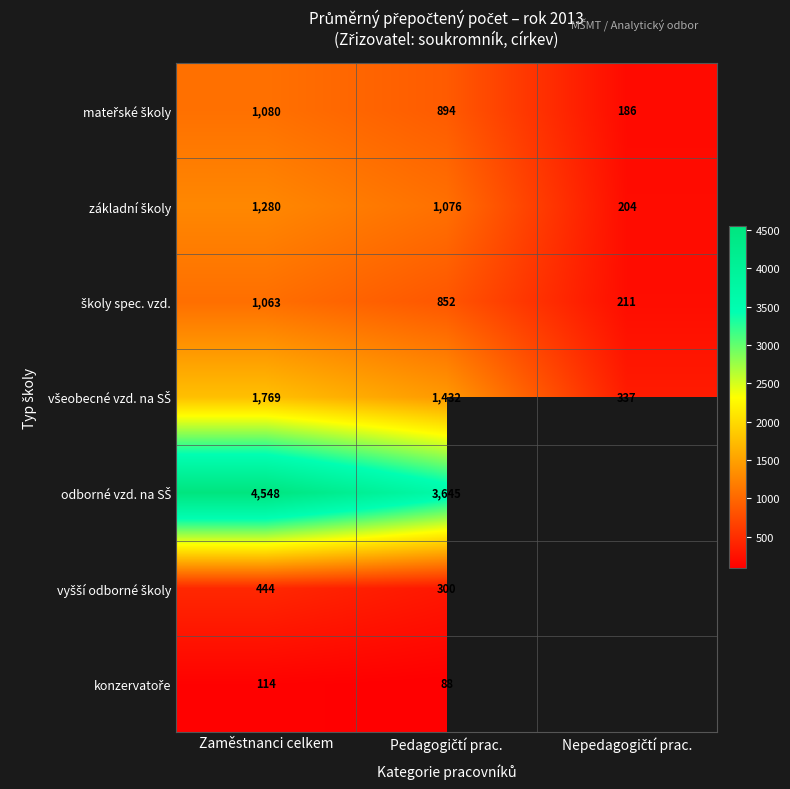

What is the total value across all series at Zaměstnanci celkem?

10298.0